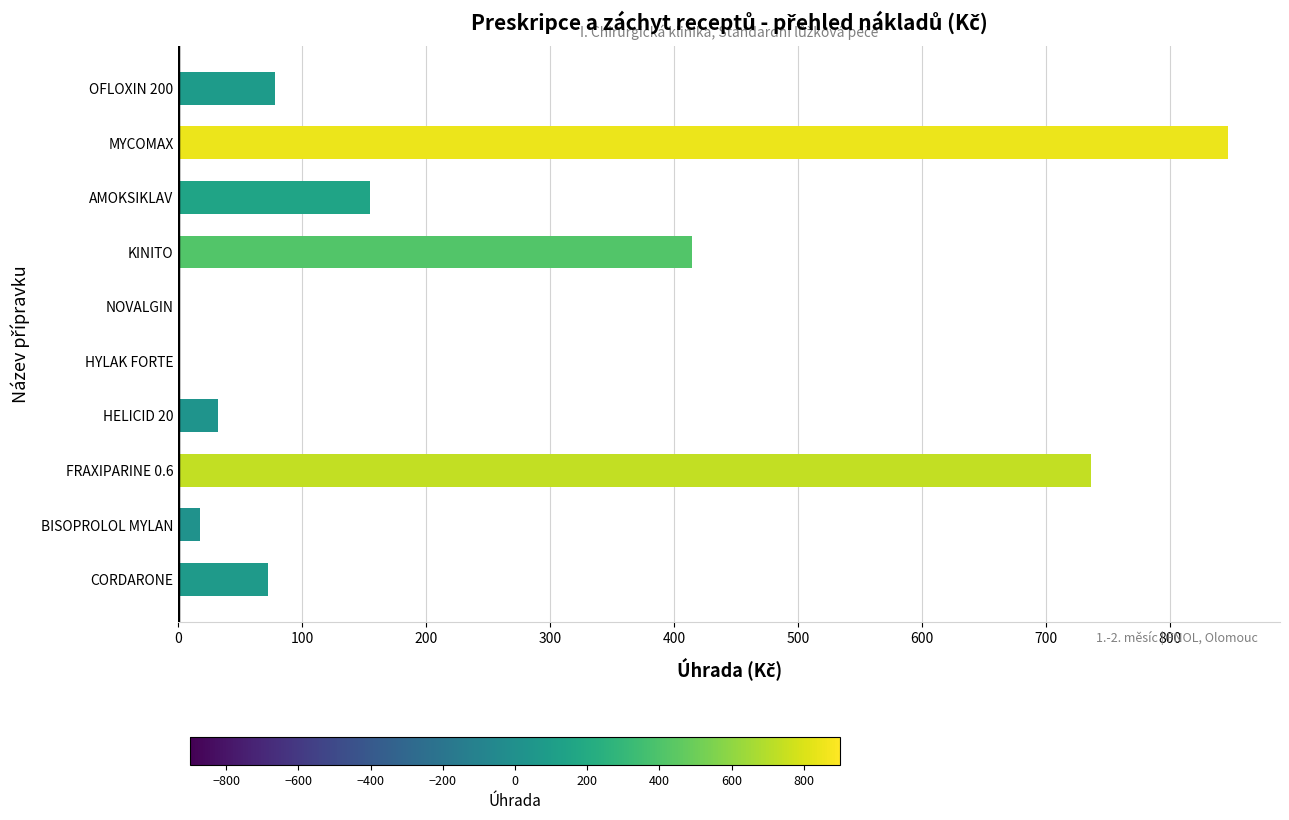

How many values exceed 78?

5